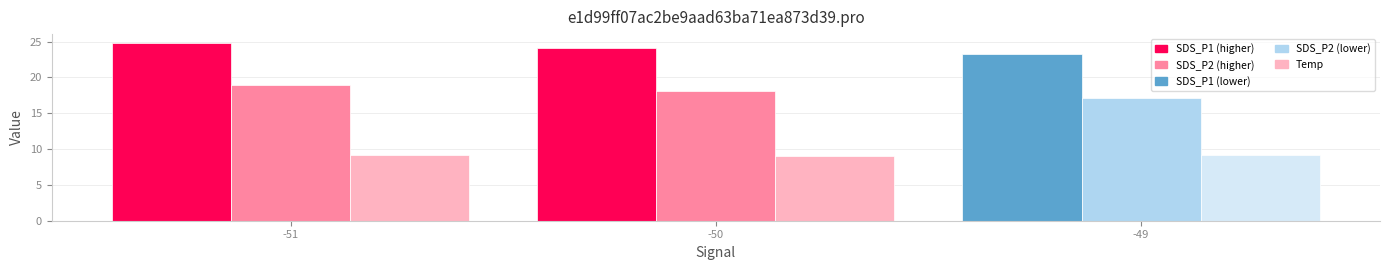

Are the bars horizontal?

No